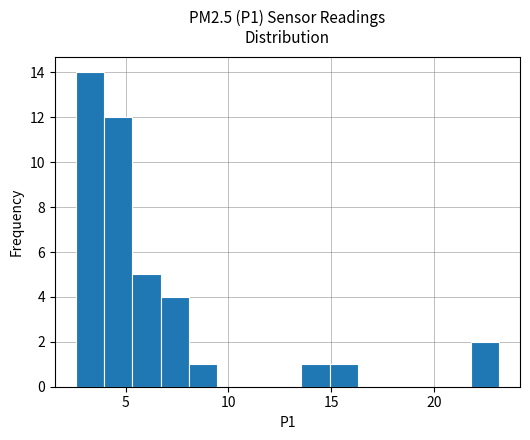

Around what value on the x-axis is the tallest bar? Give the approximate position of its centre, as read against the axis.

3.5